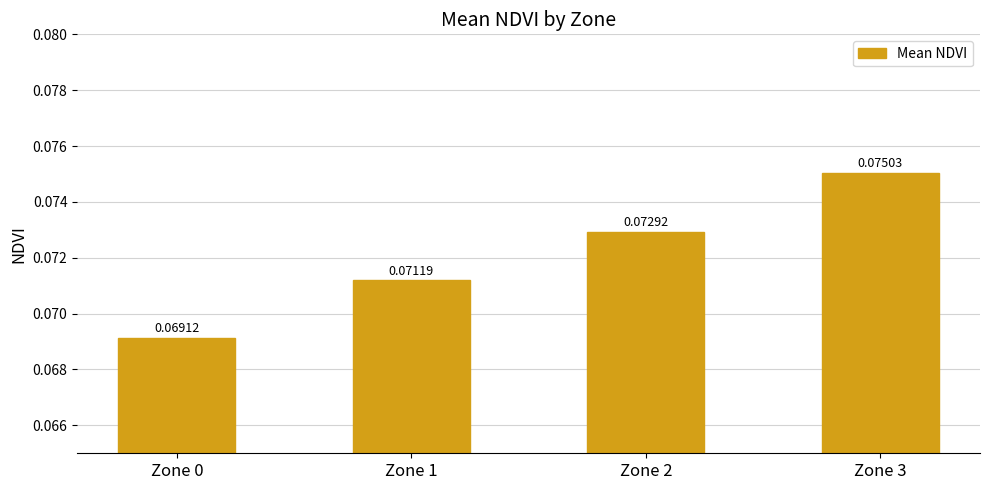

Between Zone 1 and Zone 0, which is larger?

Zone 1